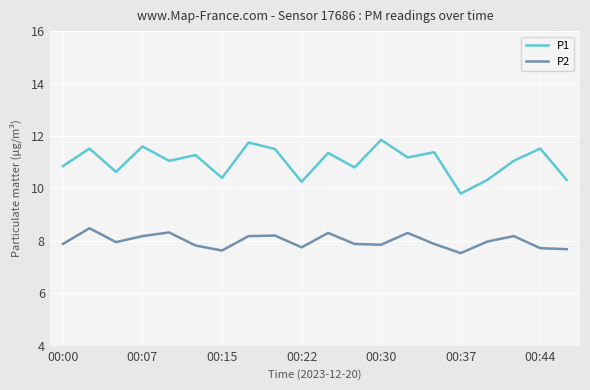

True or false: P2 and P1 cross at least once.

False